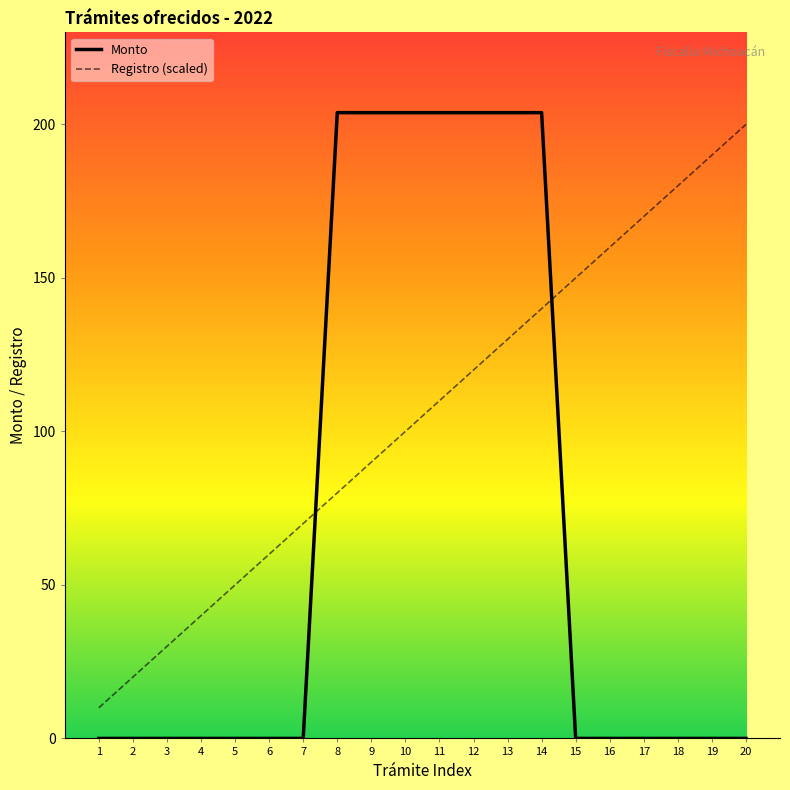

How many lines are shown in the chart?

2